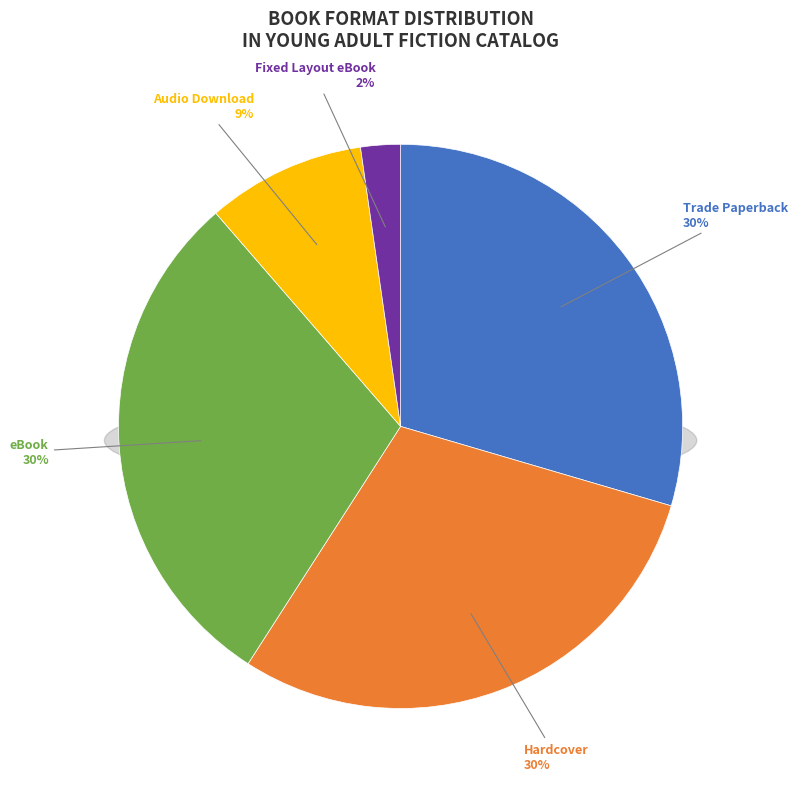

To the nearest percent, what is the combined percentage of Audio Download and Fixed Layout eBook?

11%